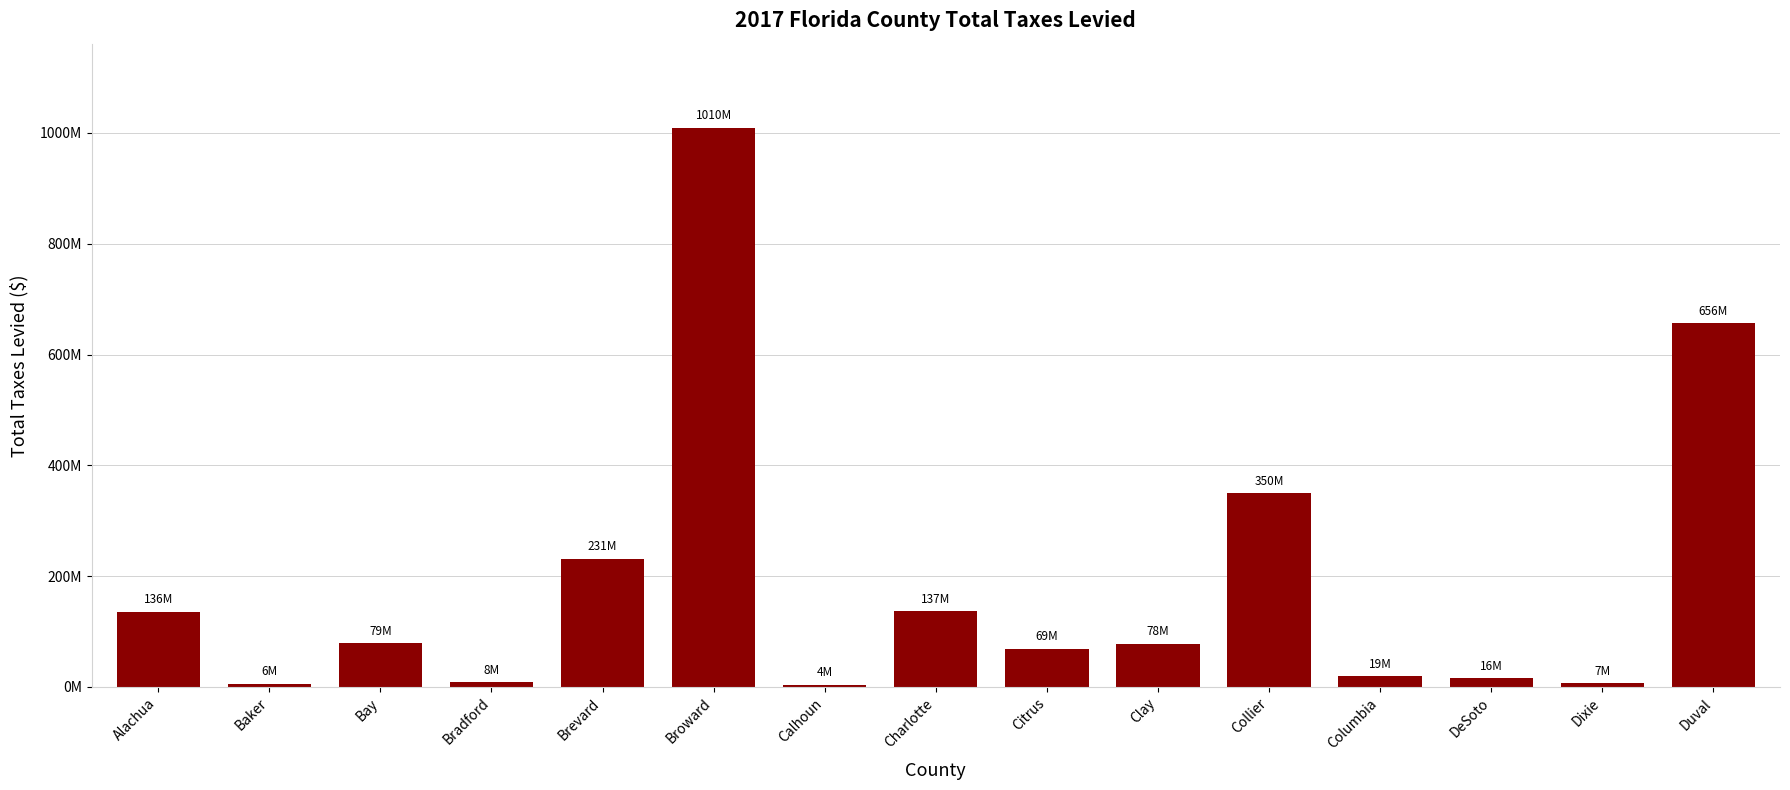

List the labels in order of value, smallest first.

Calhoun, Baker, Dixie, Bradford, DeSoto, Columbia, Citrus, Clay, Bay, Alachua, Charlotte, Brevard, Collier, Duval, Broward